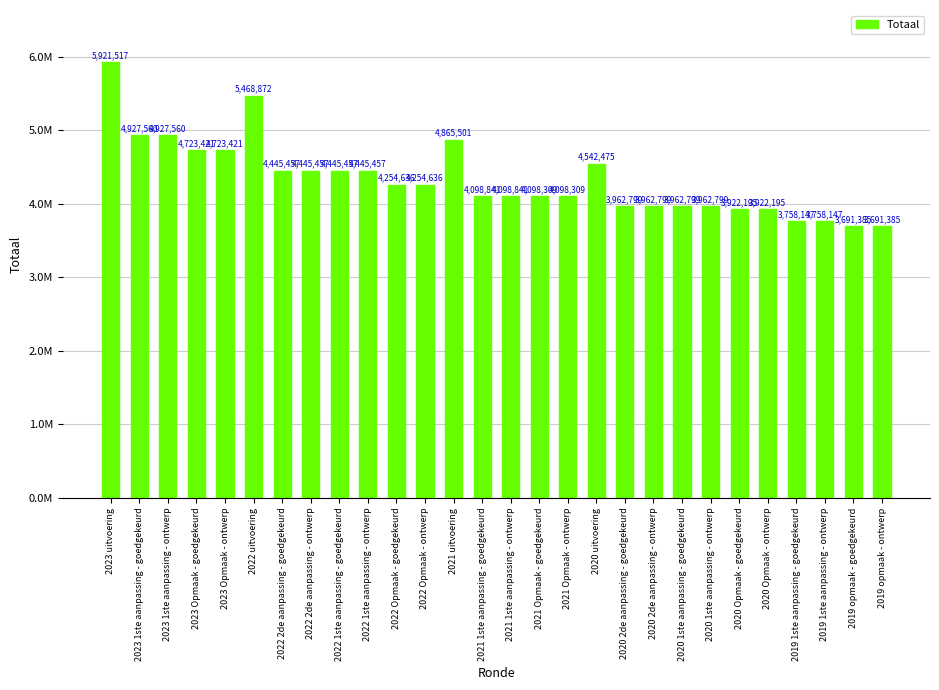

What is the value of the 19th bar from the left?

3962799